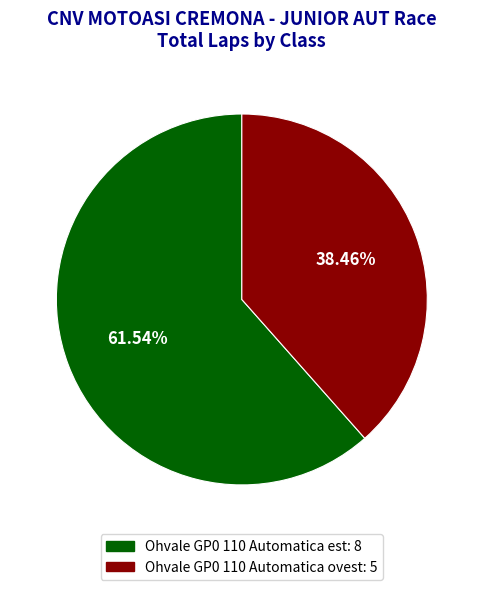

What percentage is the Ohvale GP0 110 Automatica est slice, to the nearest percent?

62%